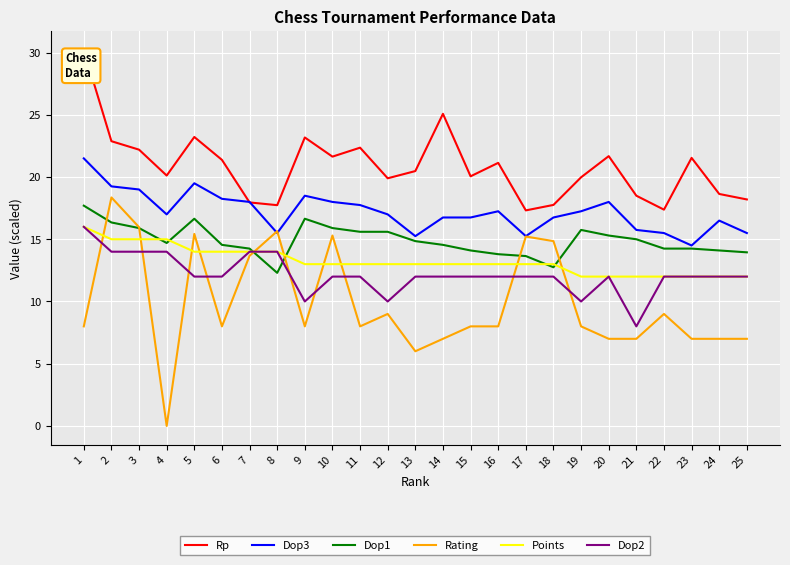

The value of Dop2 at 11 is 12.0. True or false?

True